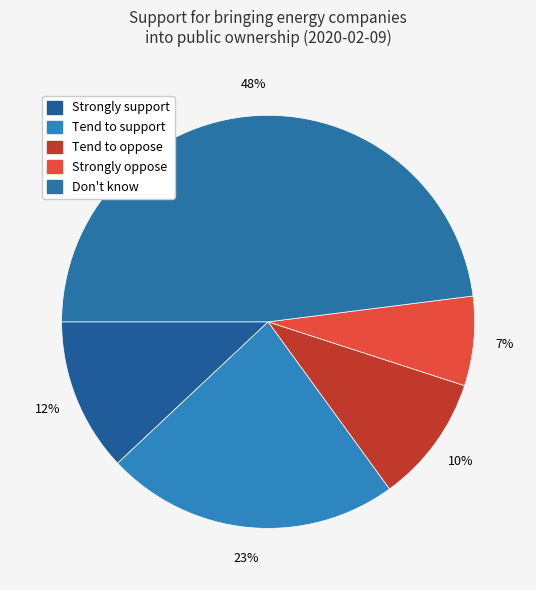

Is there a majority slice in this chart?

No